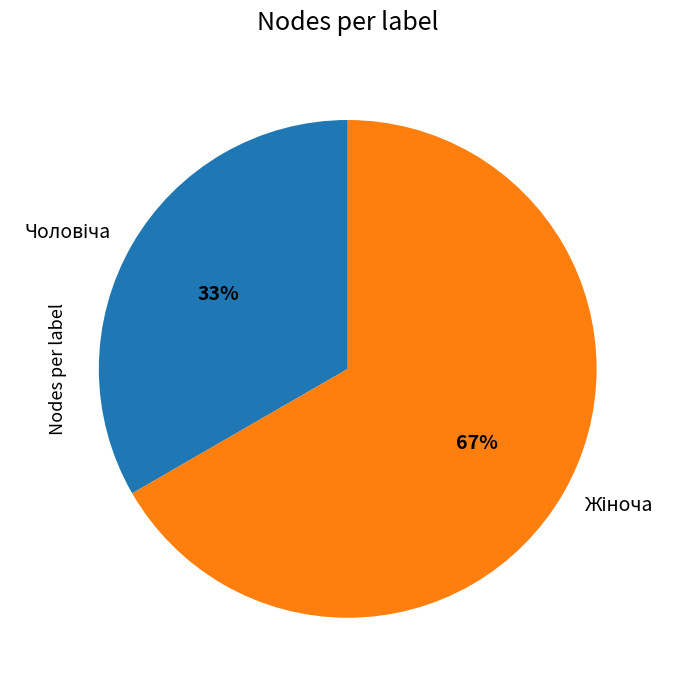

Count the number of slices in the pie.

2